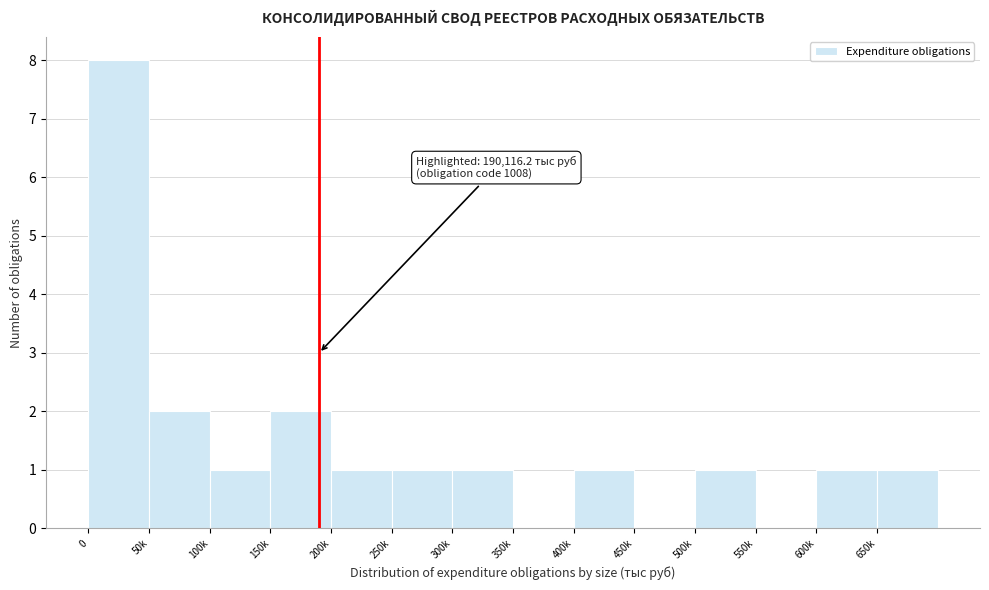

Reading left to right, what are all the values shown in this chart?

0=8	50k=2	100k=1	150k=2	200k=1	250k=1	300k=1	350k=0	400k=1	450k=0	500k=1	550k=0	600k=1	650k=1